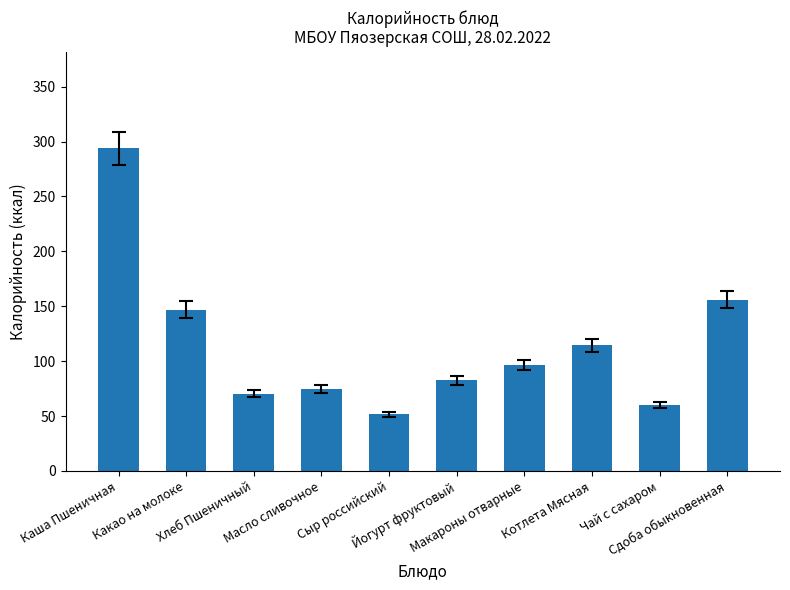

What is the sum of the values at Масло сливочное and Каша Пшеничная?

368.6